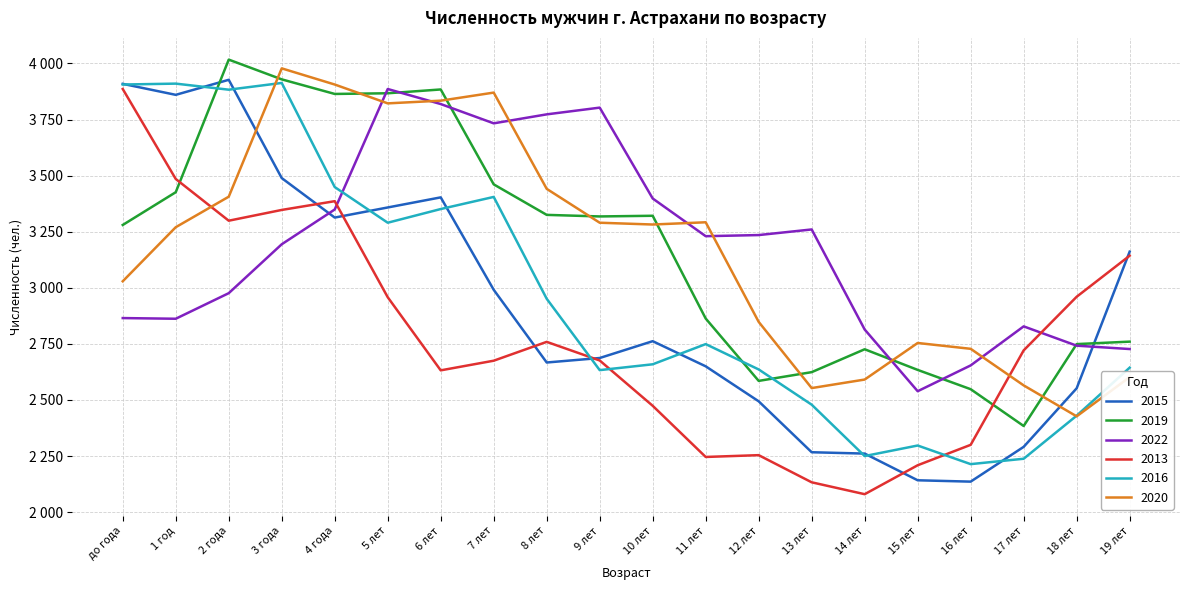

What is the label of the 11th point from the right?

9 лет